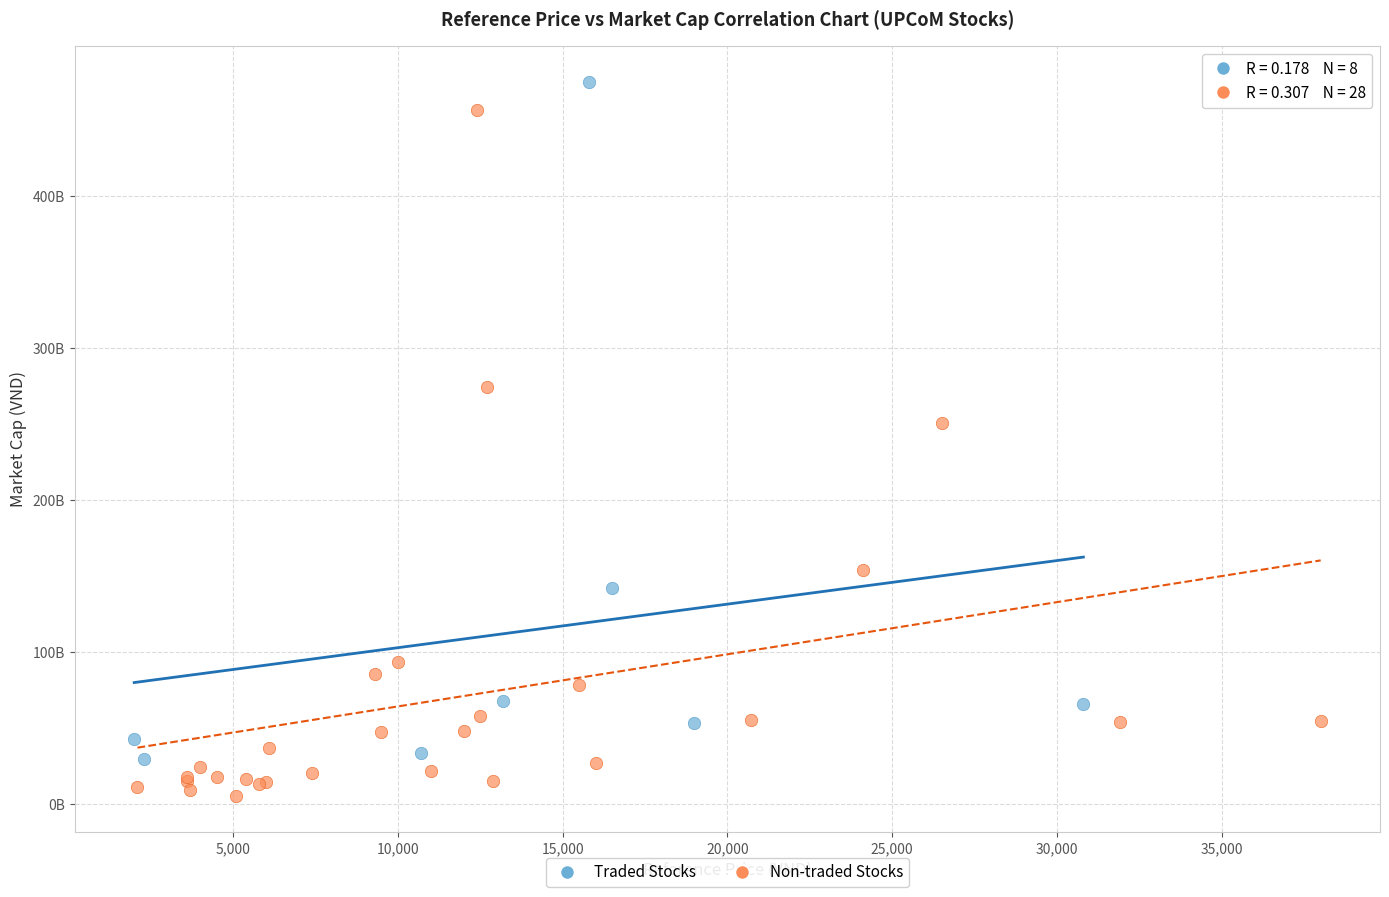

What are all the series names shown in the legend?

Traded Stocks, Non-traded Stocks